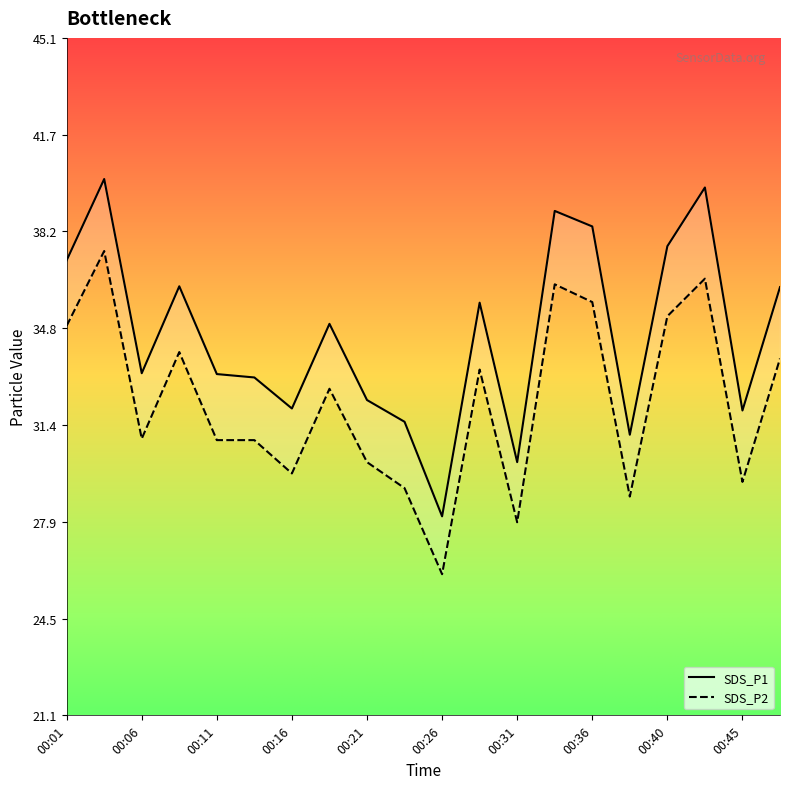

Where does the SDS_P1 series first go above 34?

00:01